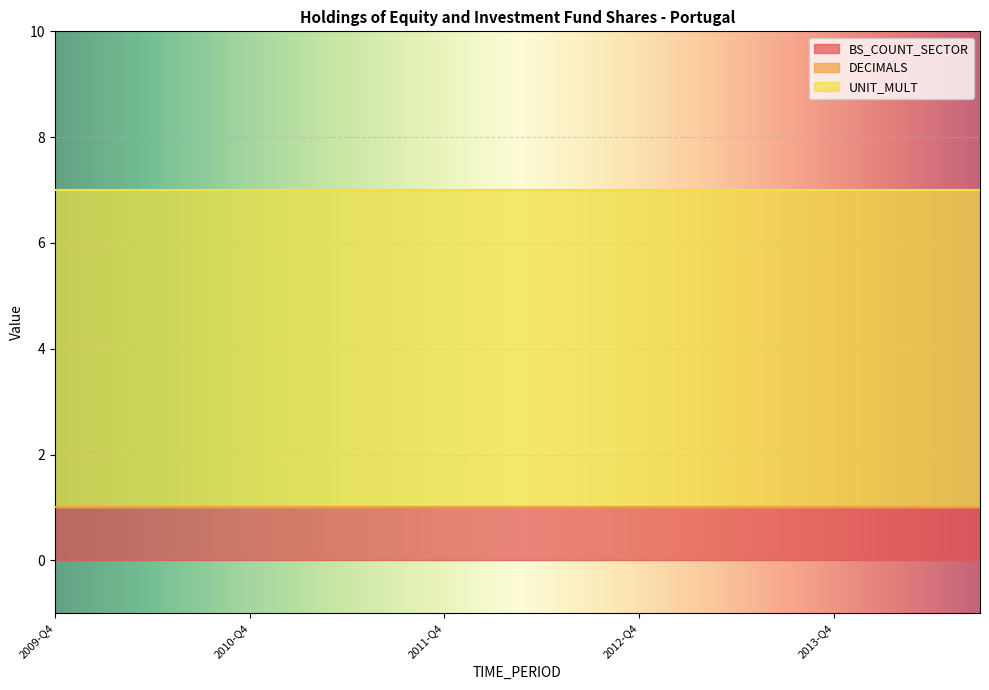

The value of BS_COUNT_SECTOR at 2014-Q2 is 1. True or false?

True